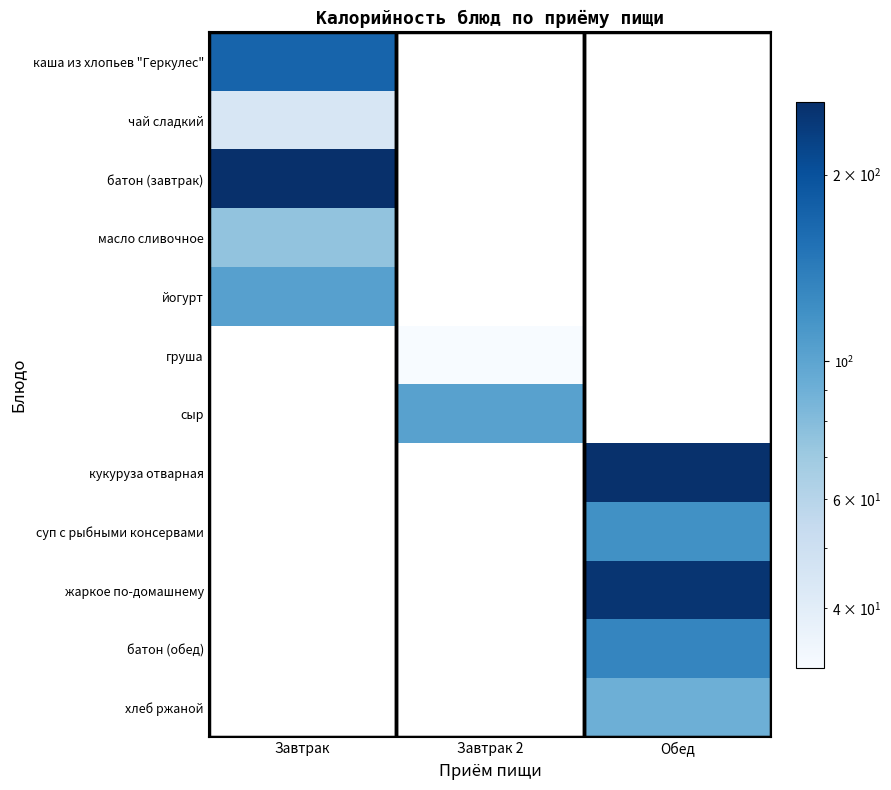

What is the maximum value shown in the chart?

262.0